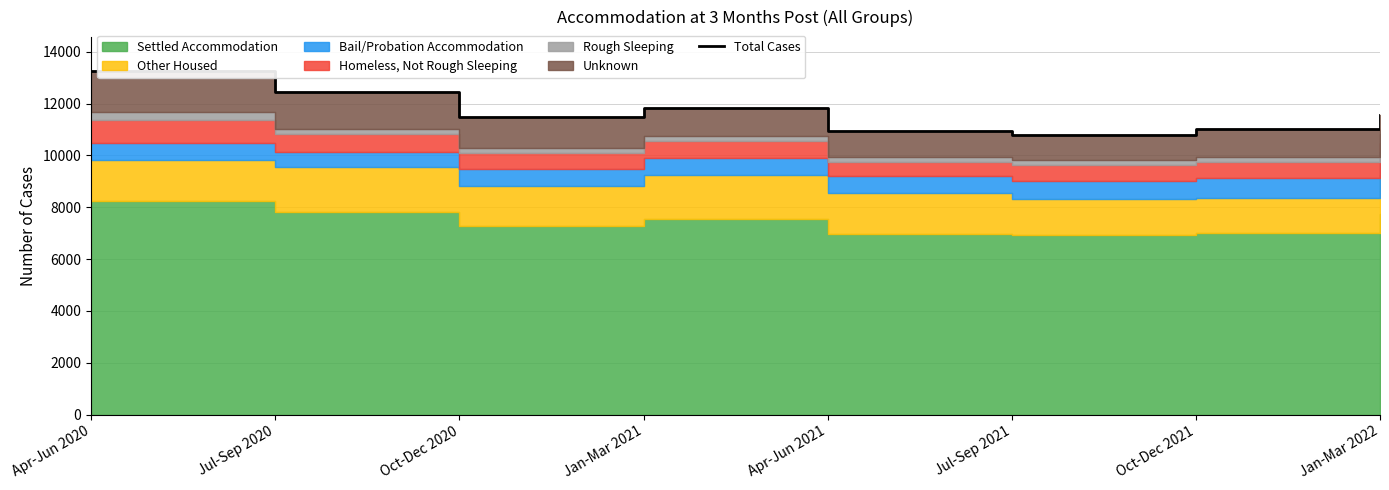

What is the difference between the maximum and second lowest values?

2311